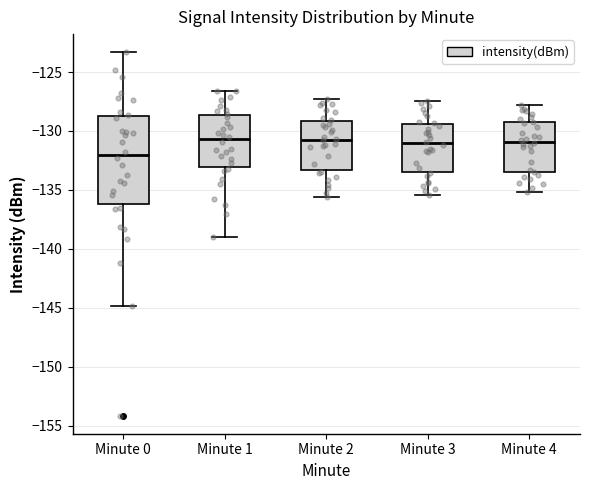

Reading left to right, read every box against the y-axis: the position of its median line, the range the box covers, and the ends of its whiskers. The values are not printed on the chart, so give them approximately, as read against the axis.

Minute 0: median -132.0, box -136.0 to -128.5, whiskers -145.0 to -123.5
Minute 1: median -130.5, box -133.0 to -128.5, whiskers -139.0 to -126.5
Minute 2: median -130.5, box -133.5 to -129.0, whiskers -135.5 to -127.5
Minute 3: median -131.0, box -133.5 to -129.5, whiskers -135.5 to -127.5
Minute 4: median -131.0, box -133.5 to -129.0, whiskers -135.0 to -128.0